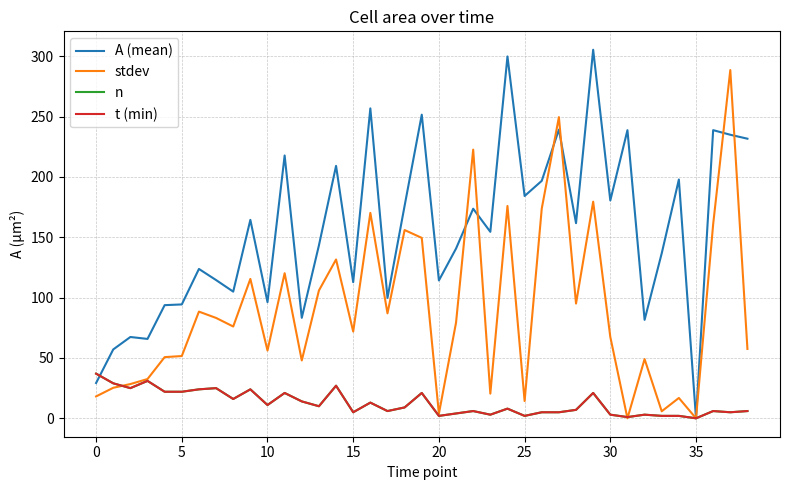

Reading left to right, list all the values displayed in this chart.

A (mean): 29.3	57.1	67.4	65.8	93.8	94.4	123.8	114.6	105.0	164.5	96.3	217.8	83.3	143.3	209.2	112.8	256.9	99.8	176.2	251.6	114.3	140.7	173.7	154.6	299.9	184.2	196.8	239.3	161.7	305.5	180.5	238.8	81.6	136.8	197.9	0.0	238.8	235.0	231.7
stdev: 18.1	25.3	28.4	32.5	50.7	51.6	88.4	83.2	76.1	115.5	56.2	120.3	47.9	105.9	131.6	71.9	170.2	87.0	156.0	149.5	3.8	79.3	222.7	20.4	176.0	14.3	173.8	249.6	95.1	179.5	67.4	0.0	49.1	5.8	16.8	0.0	160.8	288.6	57.5
n: 37.0	29.0	25.0	31.0	22.0	22.0	24.0	25.0	16.0	24.0	11.0	21.0	14.0	10.0	27.0	5.0	13.0	6.0	9.0	21.0	2.0	4.0	6.0	3.0	8.0	2.0	5.0	5.0	7.0	21.0	3.0	1.0	3.0	2.0	2.0	0.0	6.0	5.0	6.0
t (min): 37.0	29.0	25.0	31.0	22.0	22.0	24.0	25.0	16.0	24.0	11.0	21.0	14.0	10.0	27.0	5.0	13.0	6.0	9.0	21.0	2.0	4.0	6.0	3.0	8.0	2.0	5.0	5.0	7.0	21.0	3.0	1.0	3.0	2.0	2.0	0.0	6.0	5.0	6.0